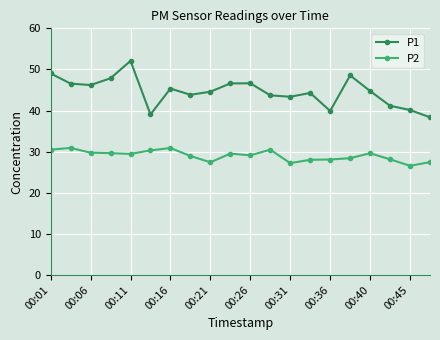

List the series in order of their peak value, lowest first.

P2, P1